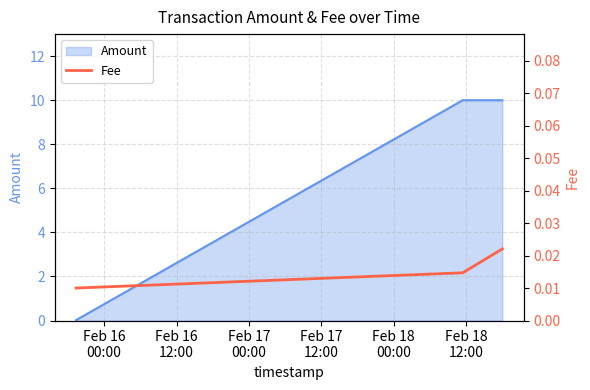

What is the highest value of the Amount series?

10.0